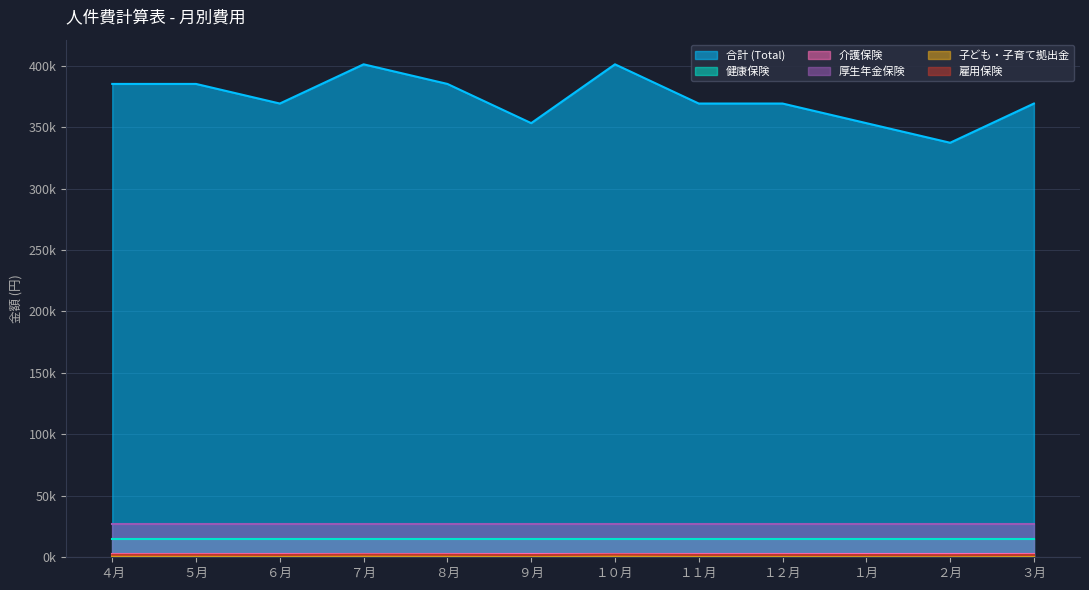

What is the sum of all 子ども・子育て拠出金 values?

12960